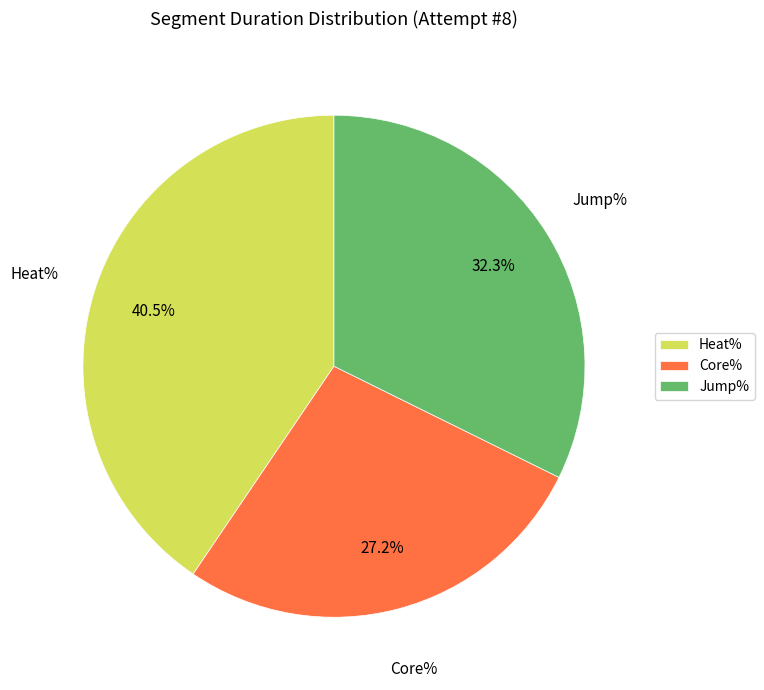

Count the number of slices in the pie.

3